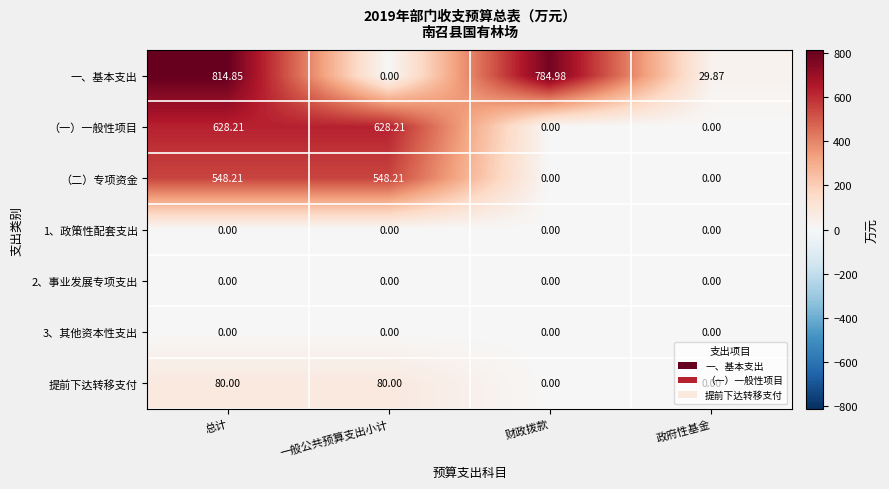

Where does the 一、基本支出 series first go above 784?

总计